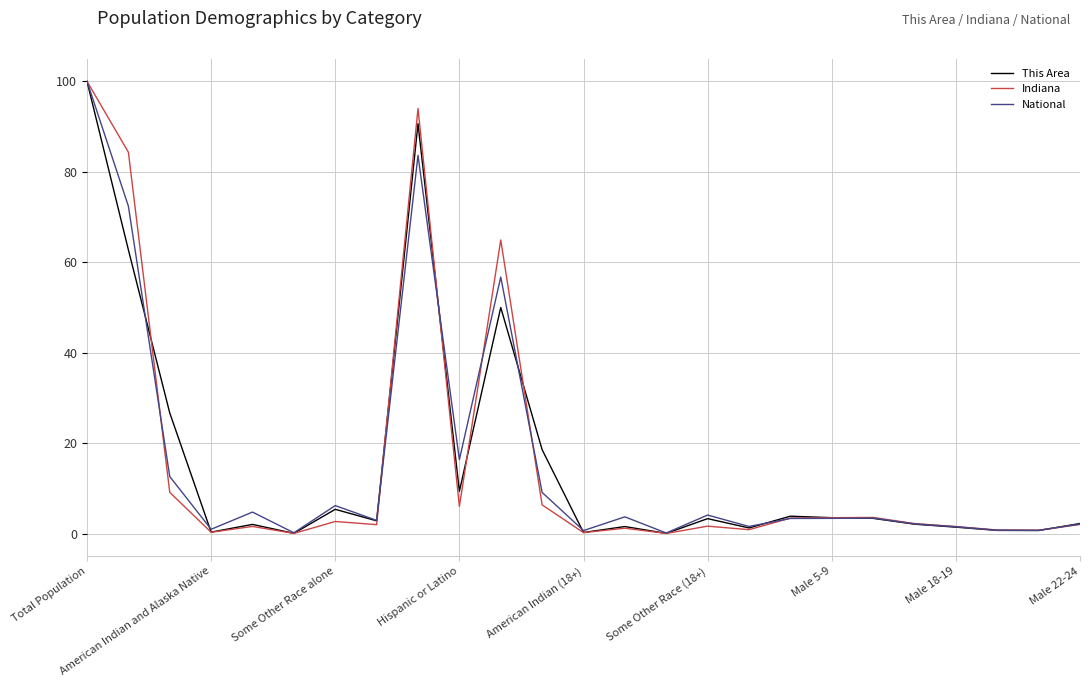

True or false: National and This Area cross at least once.

True